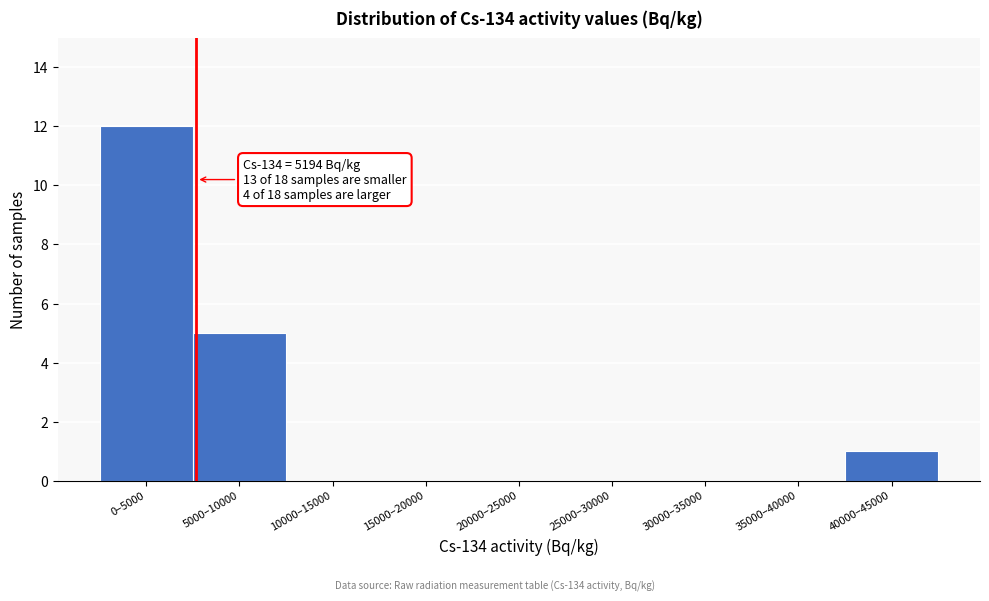

Reading left to right, transcribe all the data shown in this chart.

0–5000=12	5000–10000=5	10000–15000=0	15000–20000=0	20000–25000=0	25000–30000=0	30000–35000=0	35000–40000=0	40000–45000=1